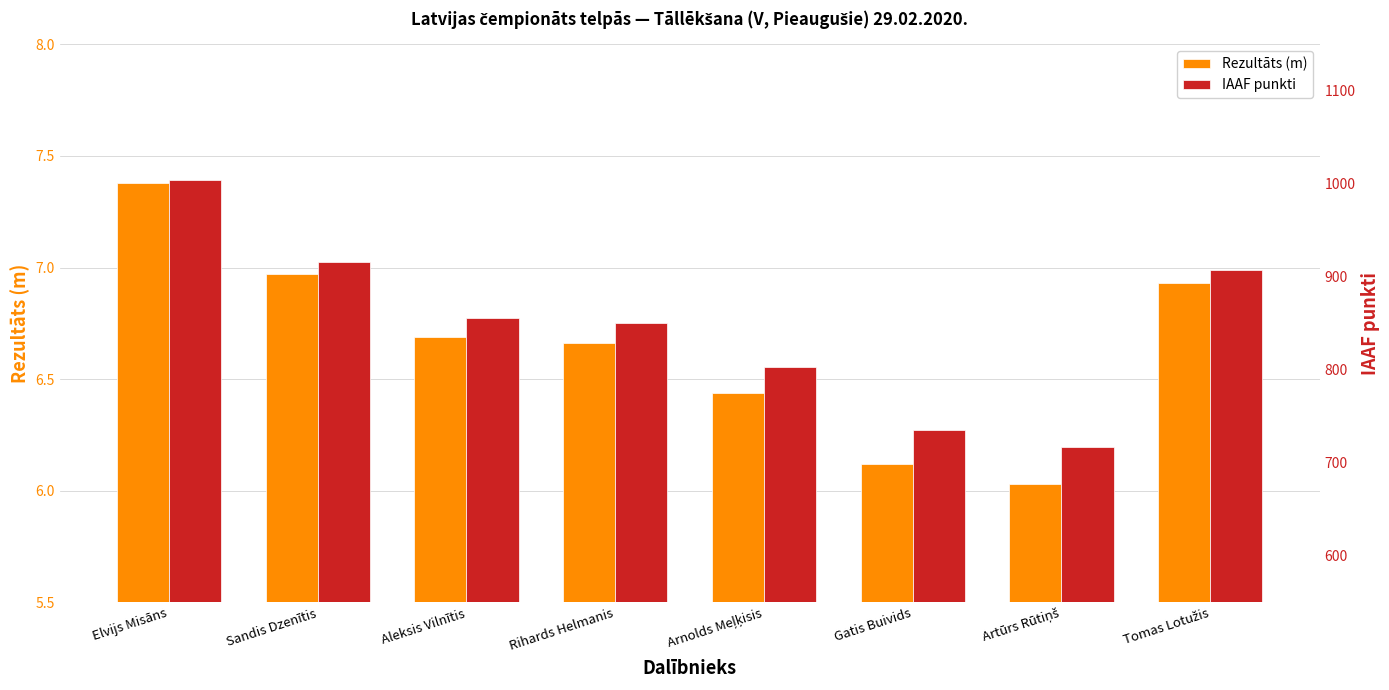

At which category is the sum across all series the highest?

Elvijs Misāns